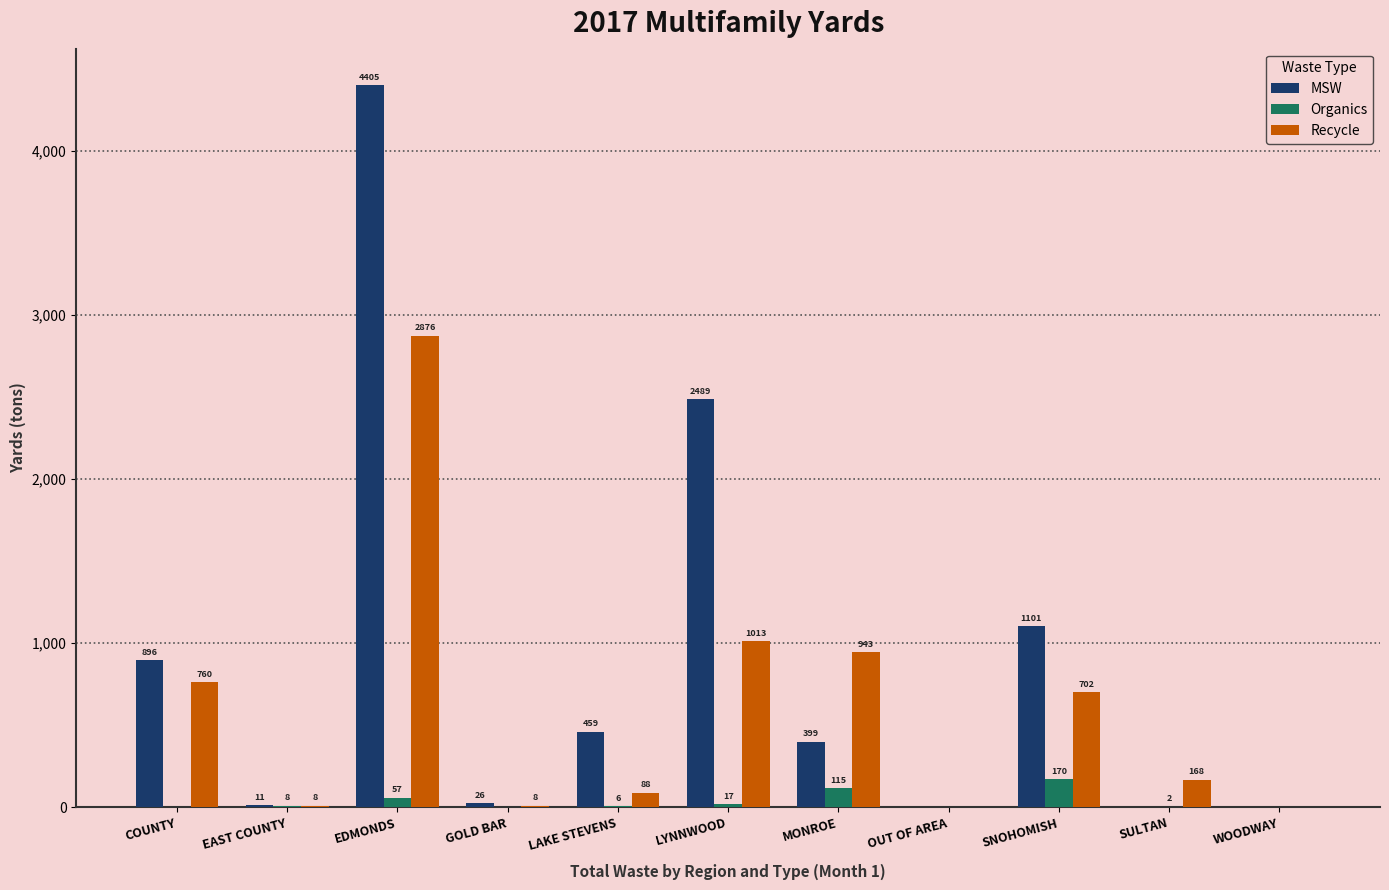

True or false: MSW has a value of 459.4 at LAKE STEVENS.

True